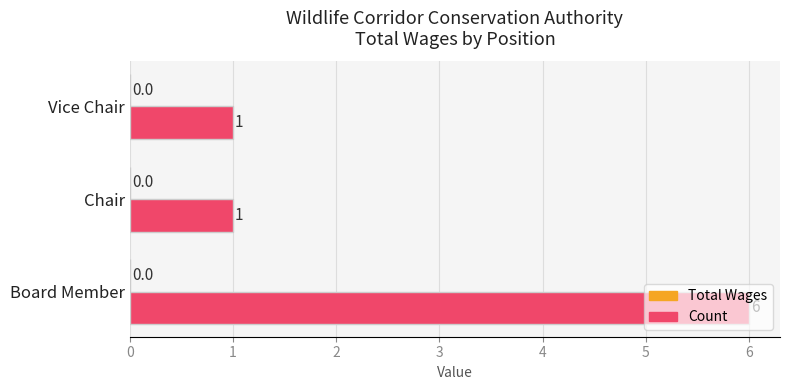

What is the approximate value at Board Member?

6